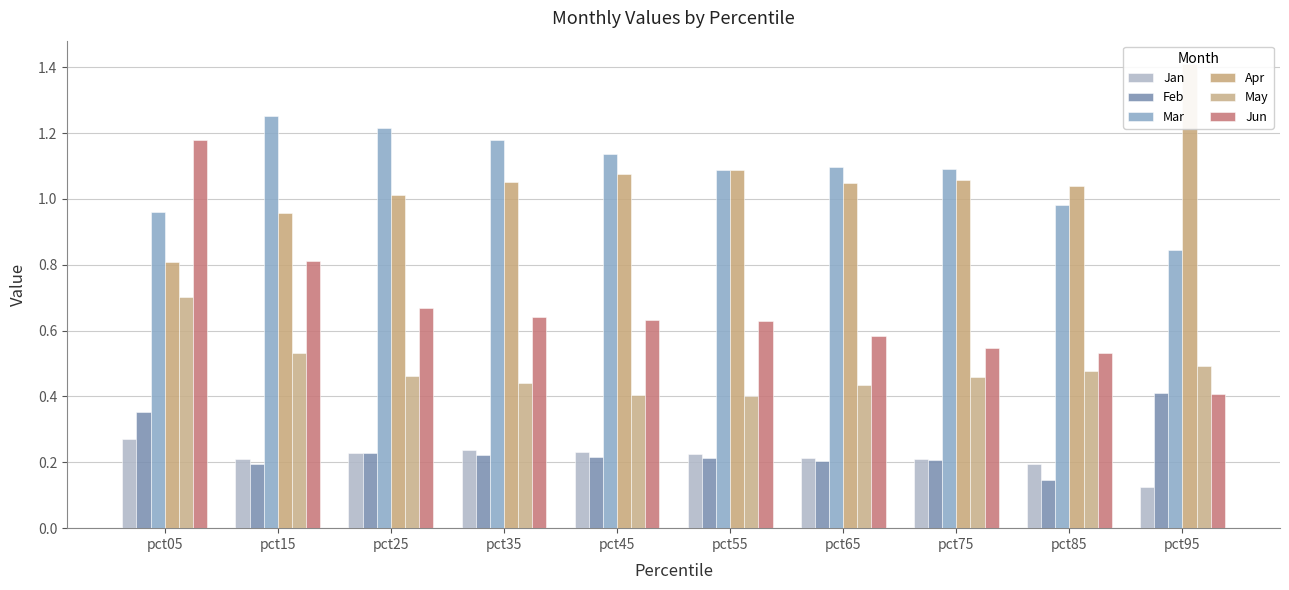

Count the May values in the range 0 to 1.

10